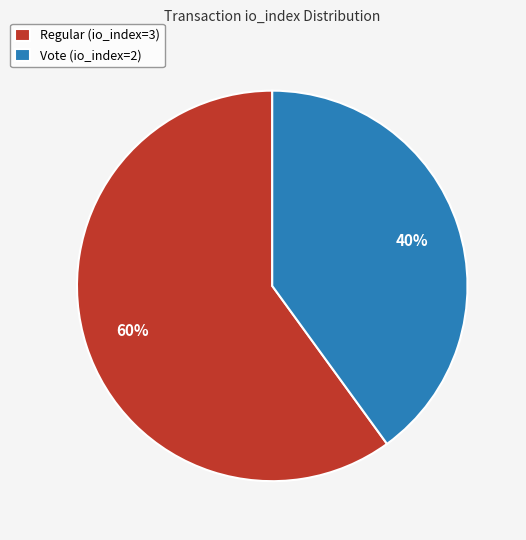

To the nearest percent, what portion does Regular (io_index=3) represent?

60%